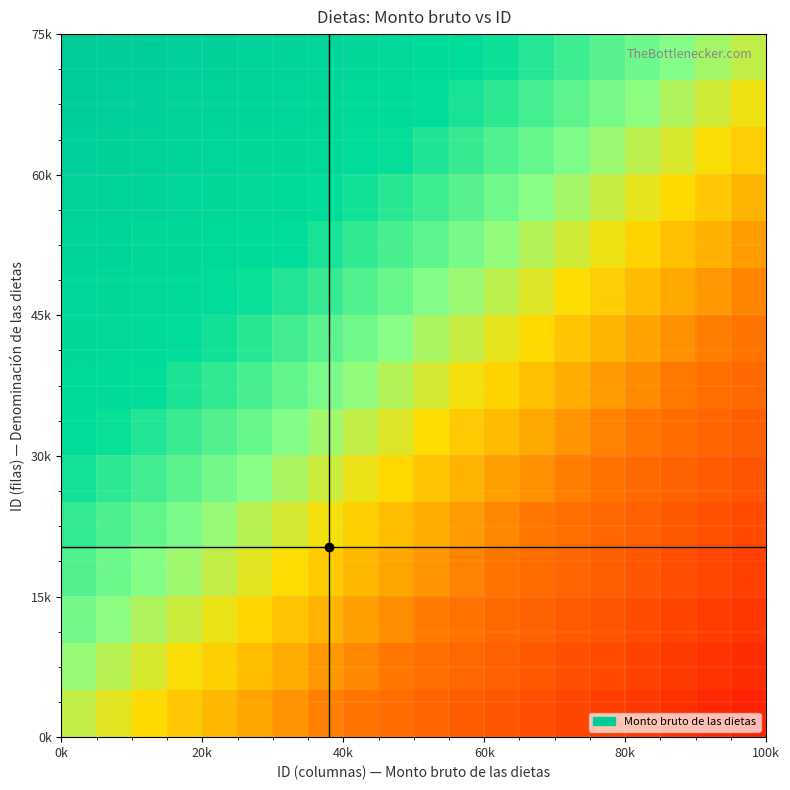

How many series are shown in this chart?

15